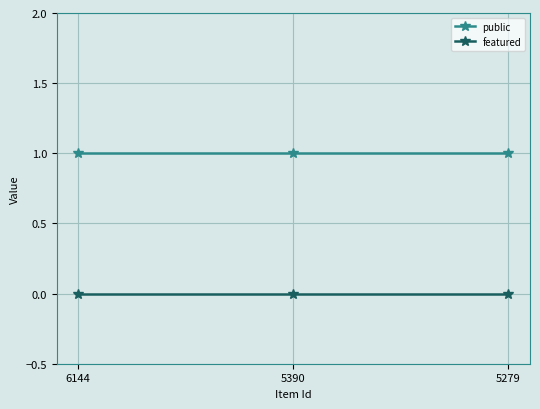

Is the value of public at 5279 greater than the value of featured at 5279?

Yes